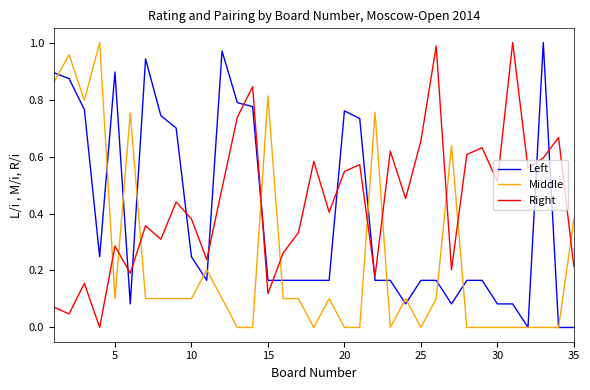

How many lines are shown in the chart?

3